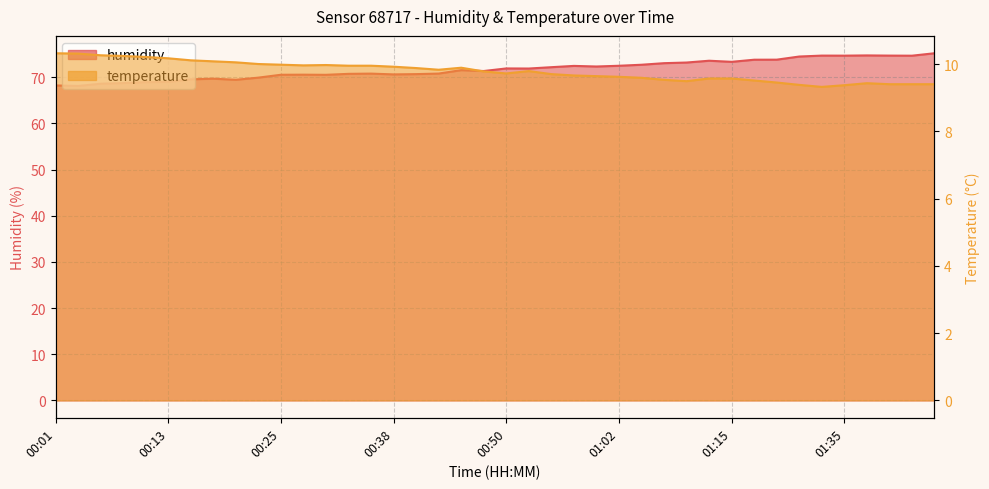

True or false: humidity and temperature intersect in this chart.

False